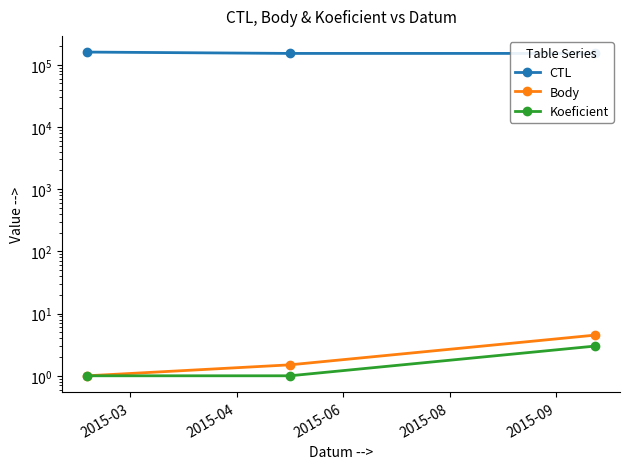

What is the total value across all series at 2015-03?

152129.5